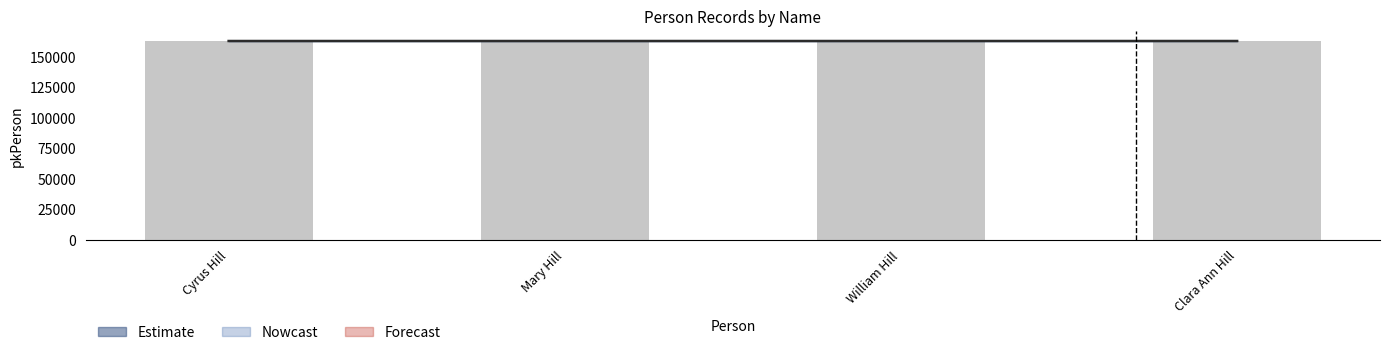

Approximately how many times larger is the value at William Hill compared to Mary Hill?

1.0